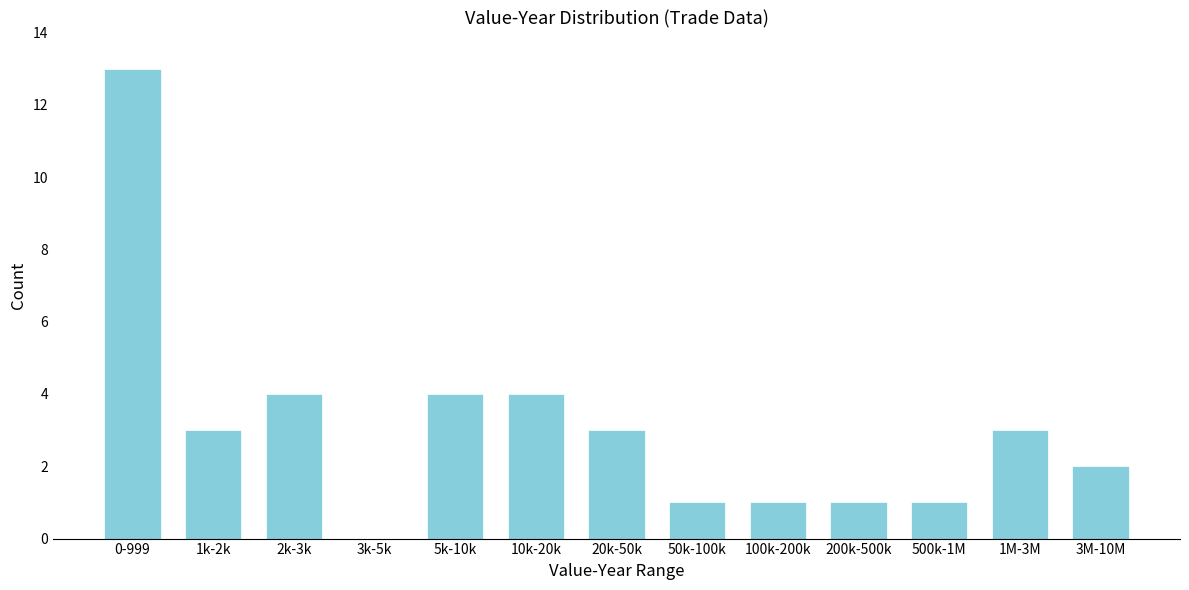

Reading left to right, transcribe all the data shown in this chart.

0-999=13	1k-2k=3	2k-3k=4	3k-5k=0	5k-10k=4	10k-20k=4	20k-50k=3	50k-100k=1	100k-200k=1	200k-500k=1	500k-1M=1	1M-3M=3	3M-10M=2